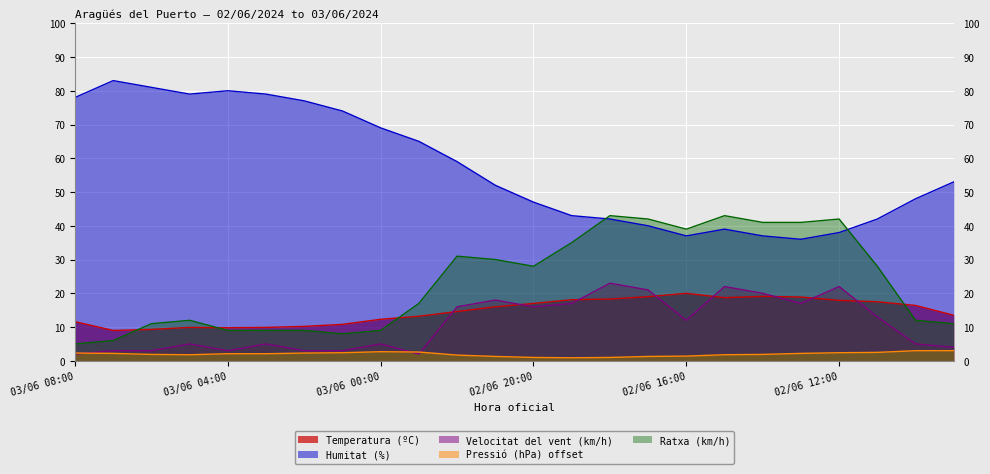

What are all the series names shown in the legend?

Temperatura (ºC), Humitat (%), Velocitat del vent (km/h), Pressió (hPa) offset, Ratxa (km/h)